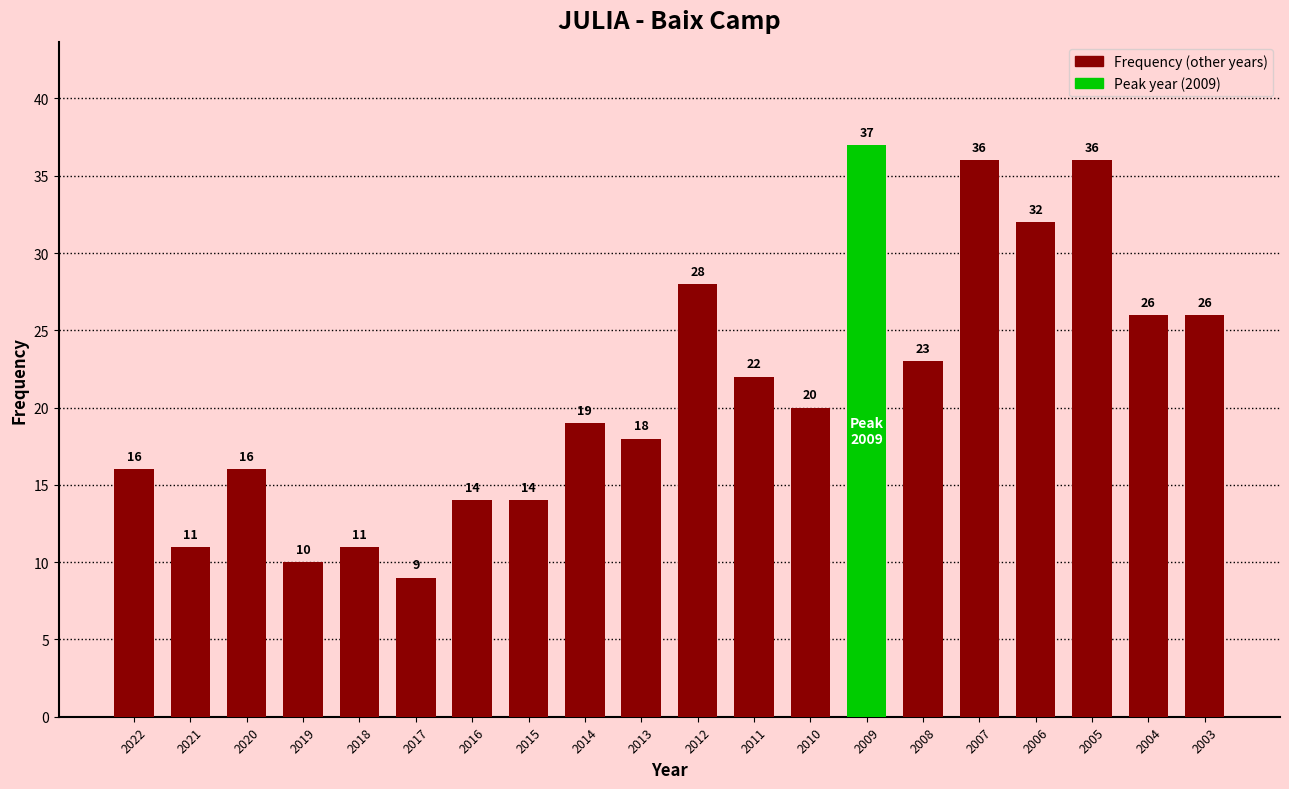

Between 2011 and 2019, which is larger?

2011